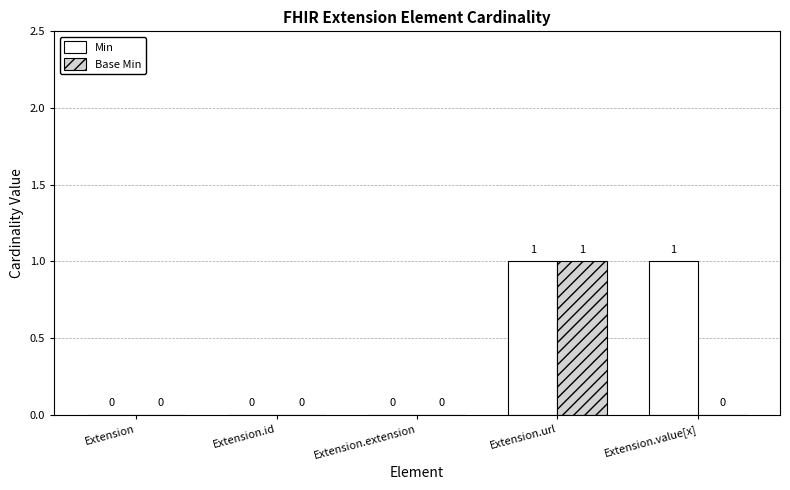

What are all the series names shown in the legend?

Min, Base Min